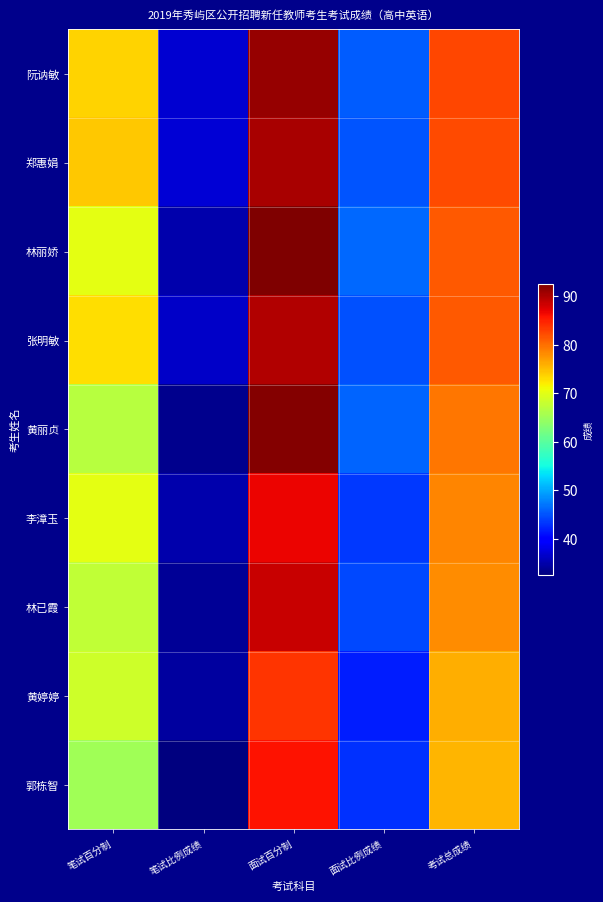

Rank the series by their maximum value, from lowest to highest.

黄婷婷, 郭栋智, 李漳玉, 林已霞, 张明敏, 郑惠娟, 阮讷敏, 黄丽贞, 林丽娇